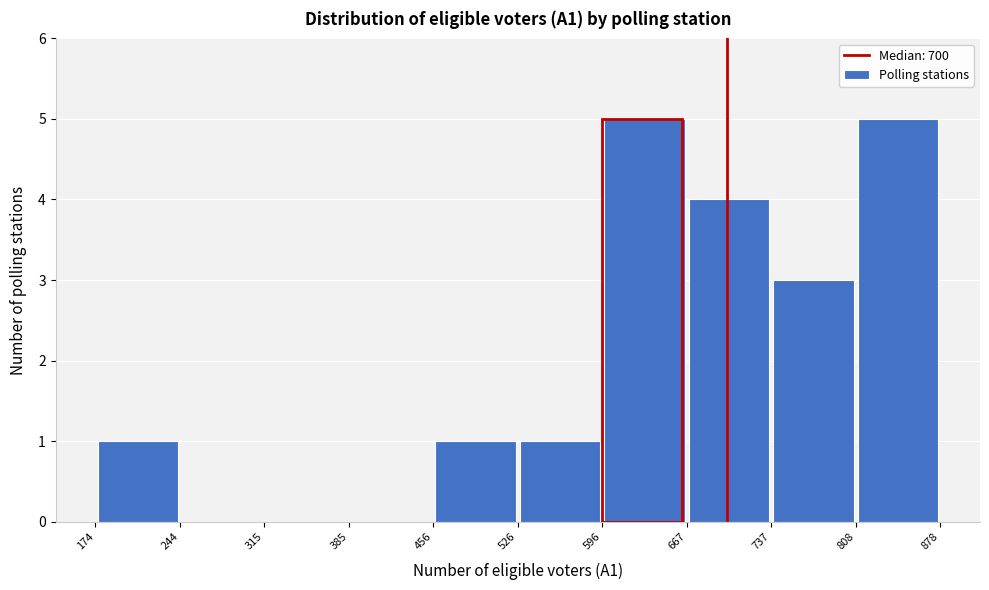

What is the height of the bar covering 667 to 737 on the x-axis? The values are not printed on the chart, so give them approximately, as read against the axis.

4